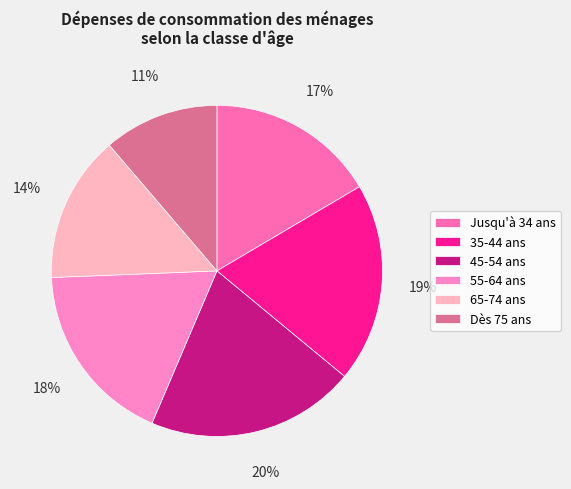

To the nearest percent, what percentage of the pie is 35-44 ans?

19%